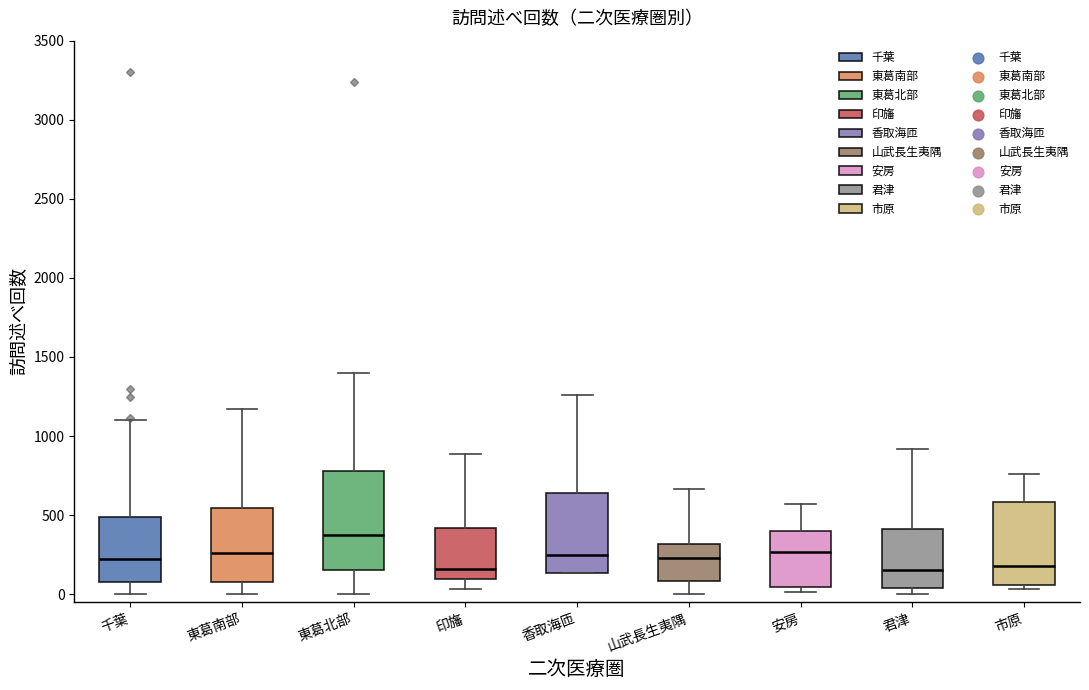

Reading left to right, read every box against the y-axis: the position of its median line, the range the box covers, and the ends of its whiskers. The values are not printed on the chart, so give them approximately, as read against the axis.

千葉: median 250, box 50 to 500, whiskers 0 to 1100
東葛南部: median 250, box 100 to 550, whiskers 0 to 1150
東葛北部: median 350, box 150 to 800, whiskers 0 to 1400
印旛: median 150, box 100 to 400, whiskers 50 to 900
香取海匝: median 250, box 150 to 650, whiskers 150 to 1250
山武長生夷隅: median 250, box 100 to 300, whiskers 0 to 650
安房: median 250, box 50 to 400, whiskers 0 to 550
君津: median 150, box 50 to 400, whiskers 0 to 900
市原: median 200, box 50 to 600, whiskers 50 (just below the box's lower edge) to 750